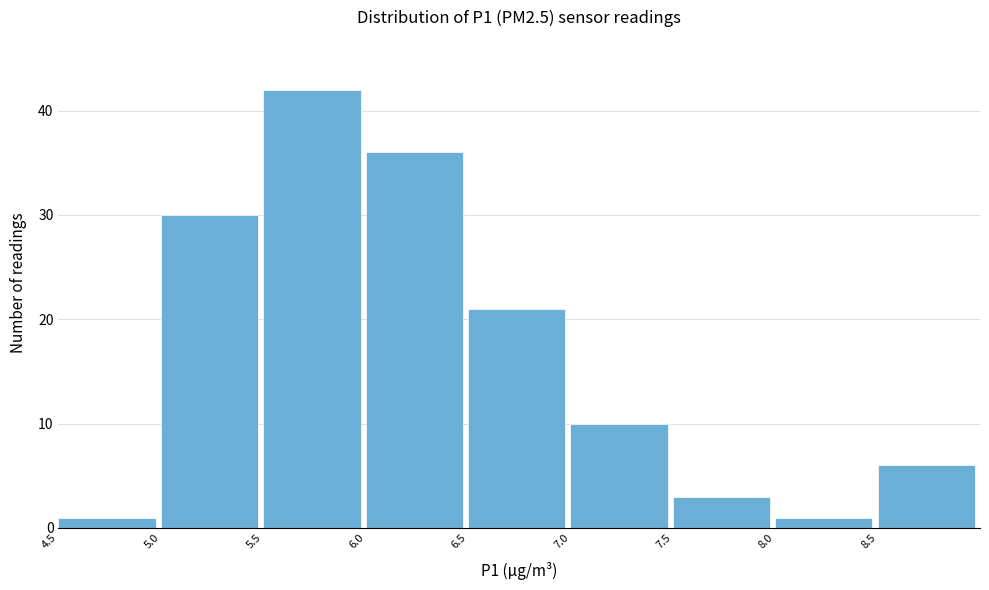

How tall is the bar that spans 8.0 to 8.5 on the x-axis? The values are not printed on the chart, so give them approximately, as read against the axis.

1